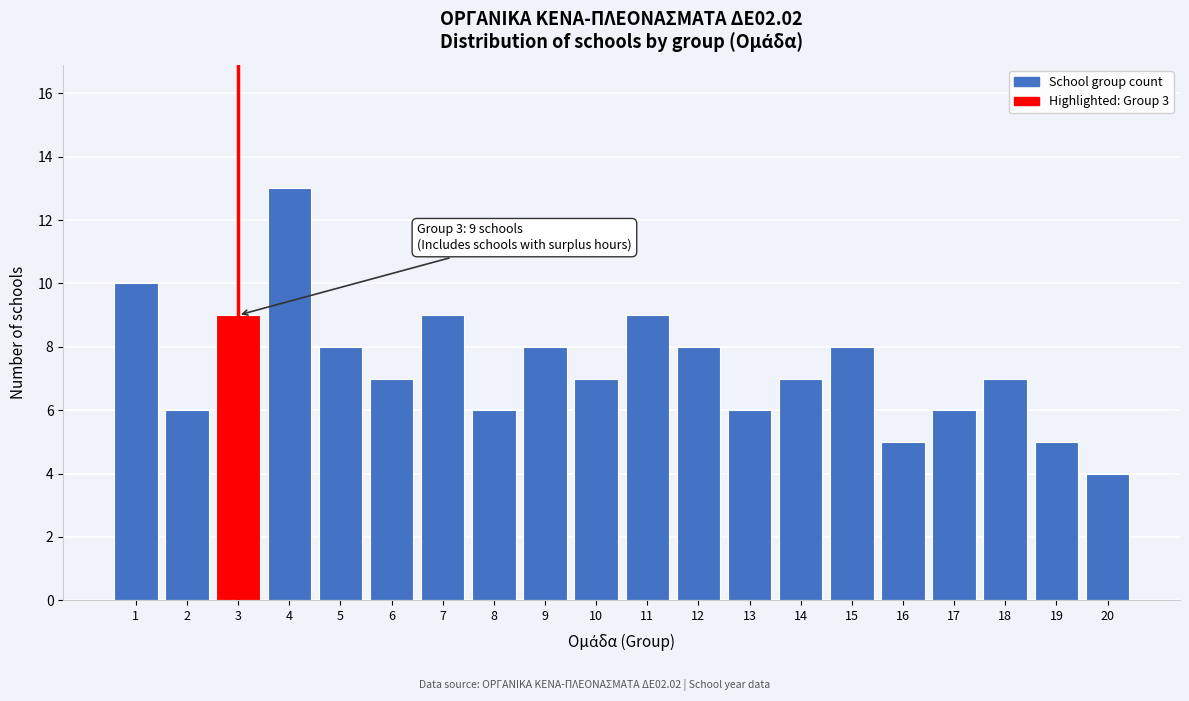

Reading left to right, transcribe all the data shown in this chart.

10	6	9	13	8	7	9	6	8	7	9	8	6	7	8	5	6	7	5	4